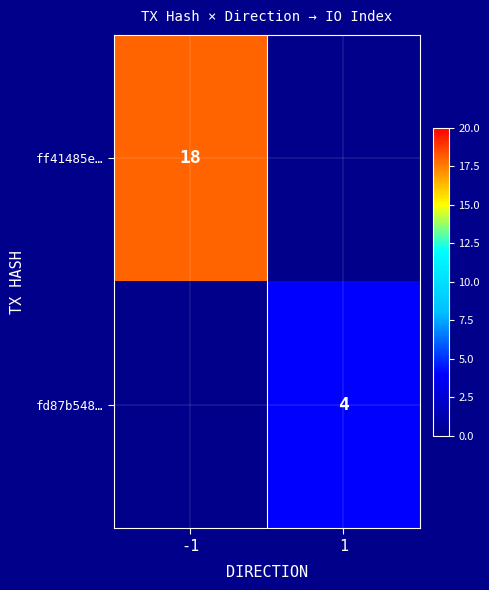

What is the total value across all series at -1?

18